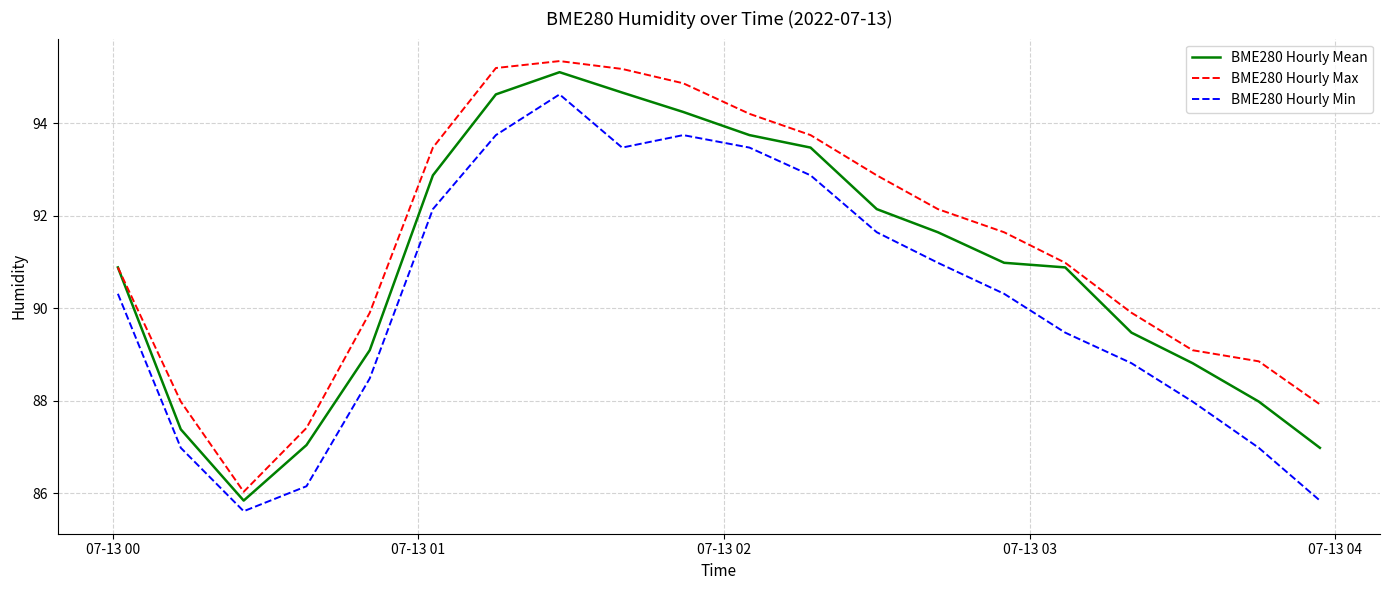

What is the difference between the second highest and minimum values in the BME280 Hourly Max series?

9.2